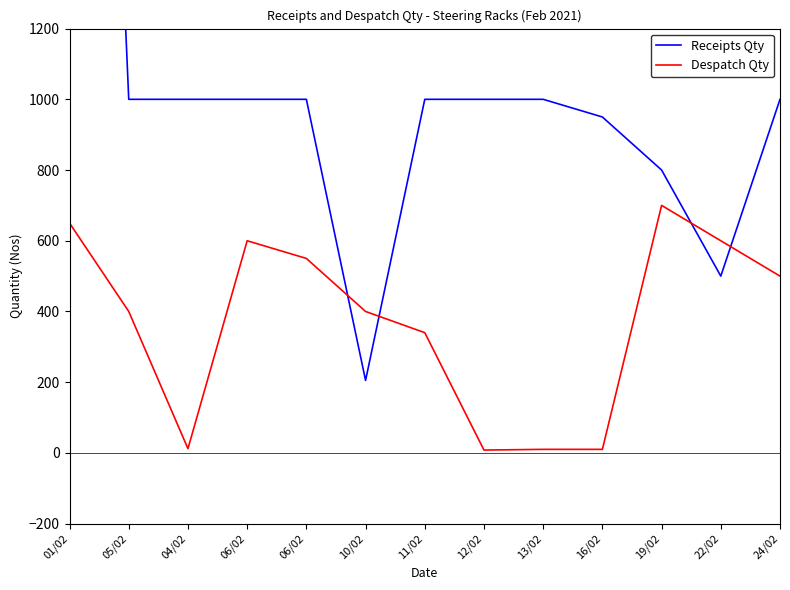

Where does the Despatch Qty series first go above 400?

01/02